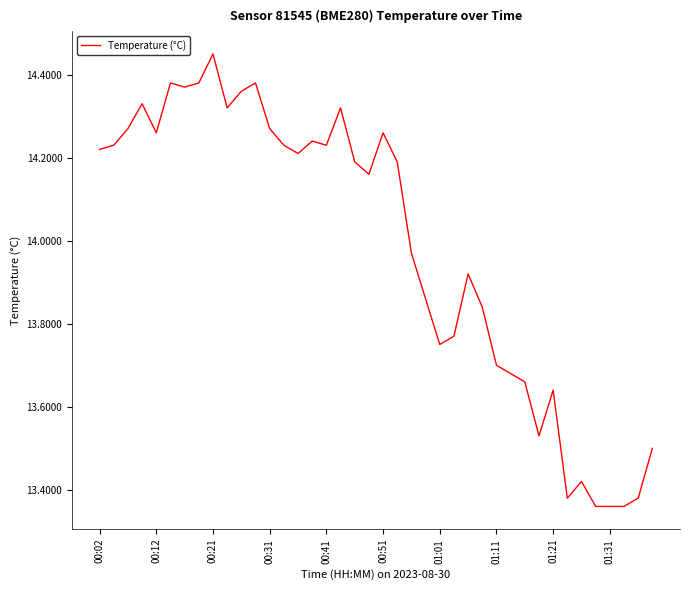

What is the minimum value shown in the chart?

13.4